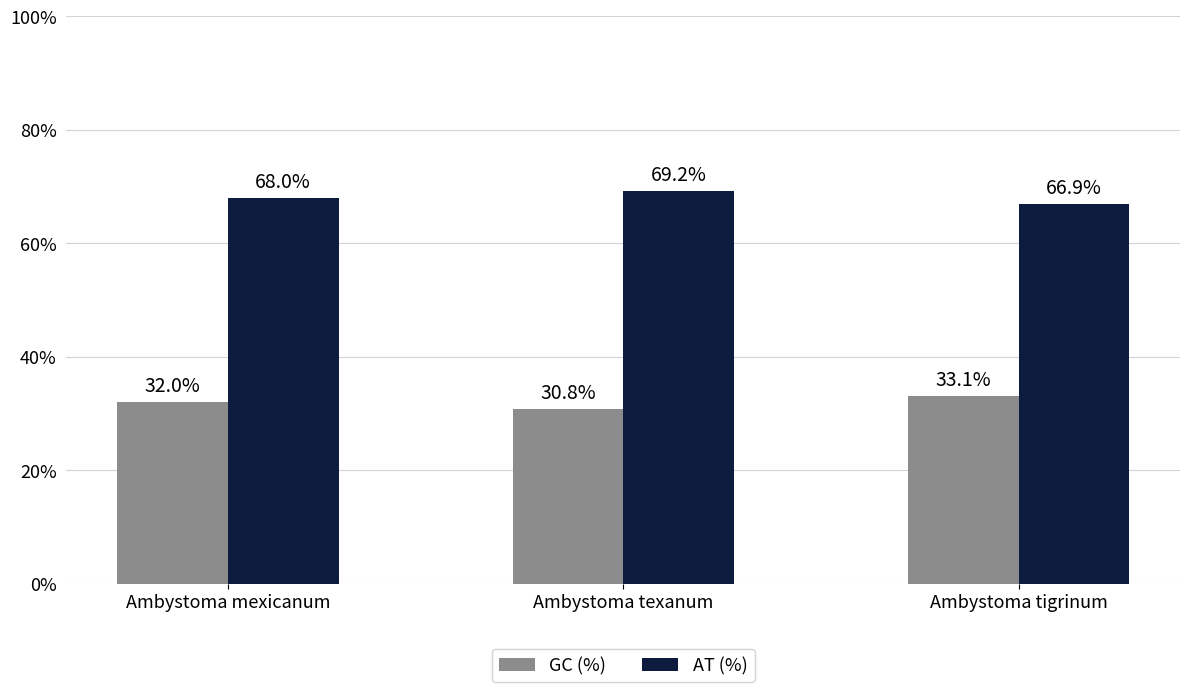

What are all the series names shown in the legend?

GC (%), AT (%)